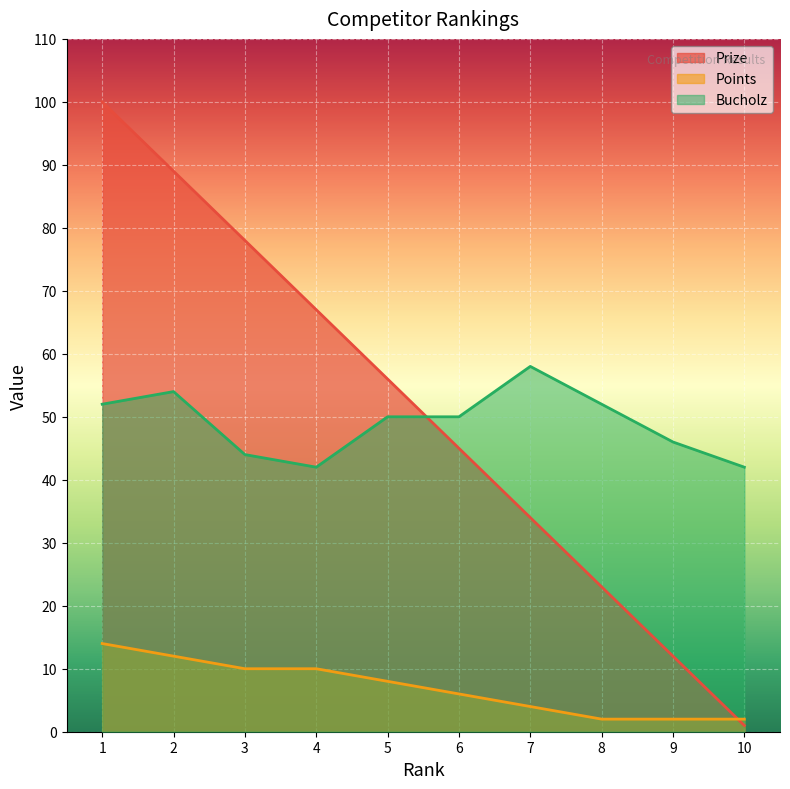

List the series in order of their peak value, highest first.

Prize, Bucholz, Points